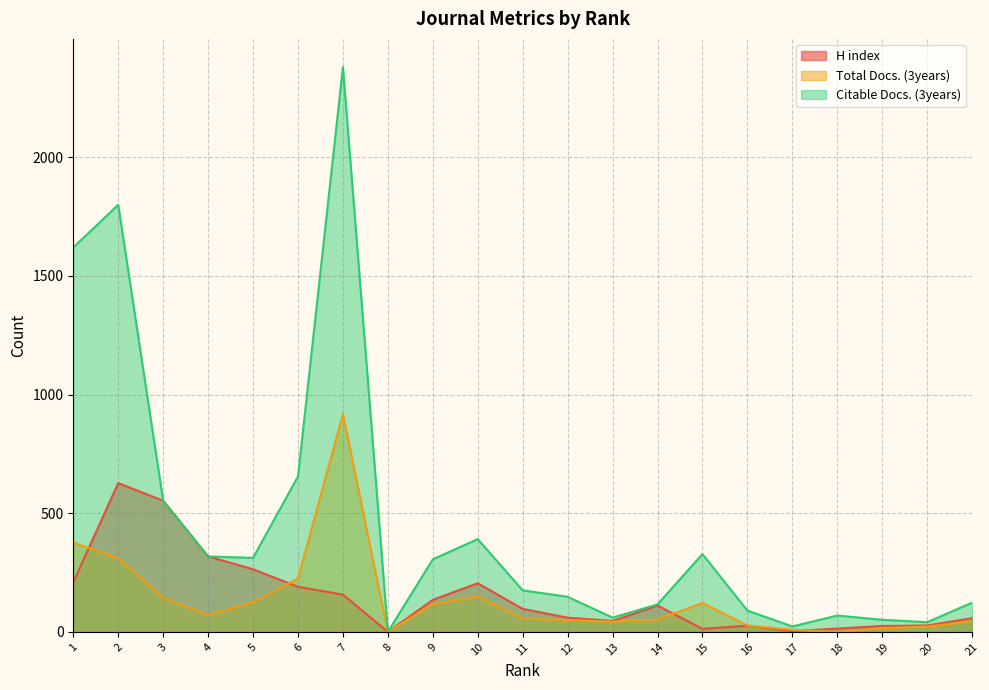

What is the average value of the Citable Docs. (3years) series?

455